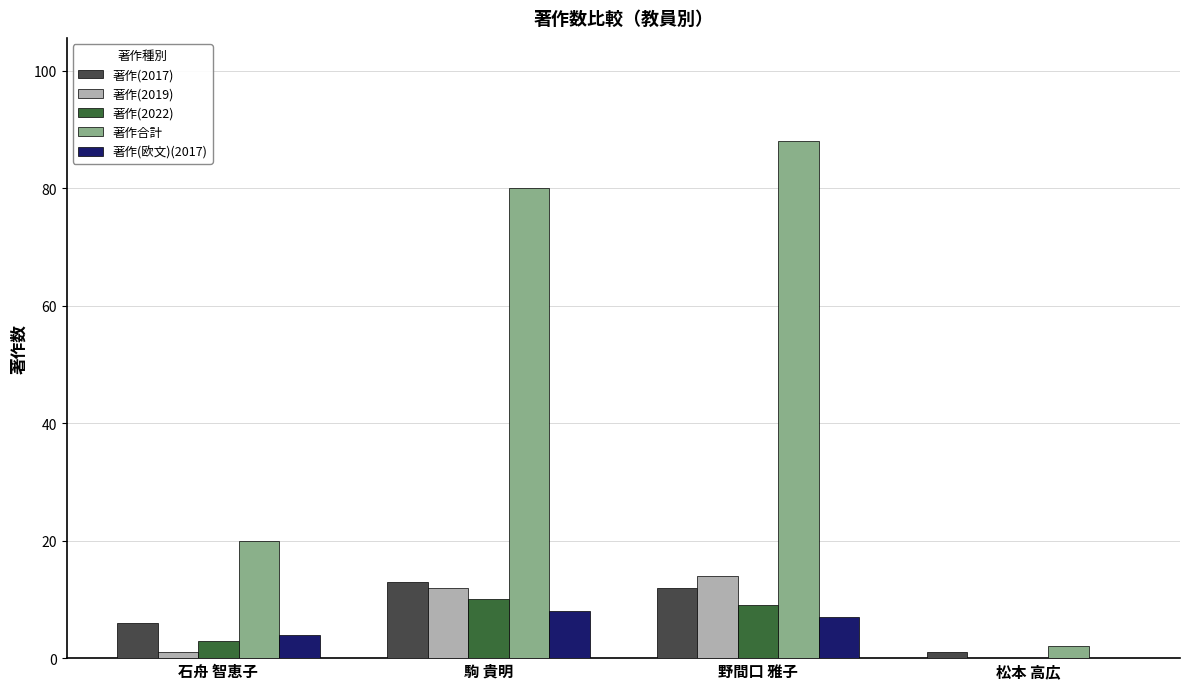

How many values in 著作(2019) are above zero?

3